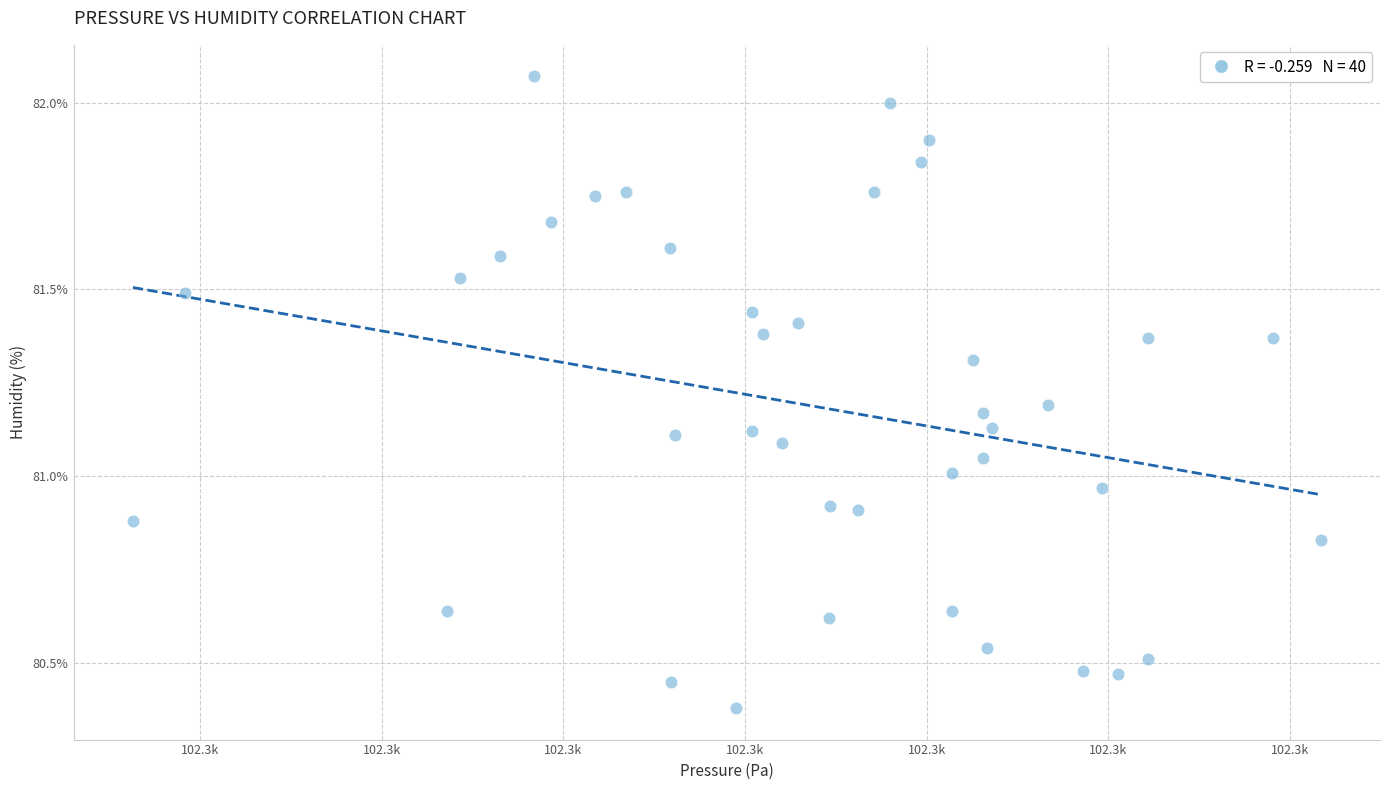

What is the range of X values (max minus min)?

65.4